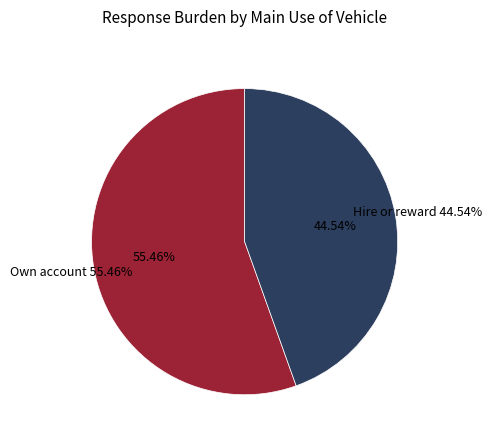

Rank the categories by value from highest to lowest.

Own account, Hire or reward